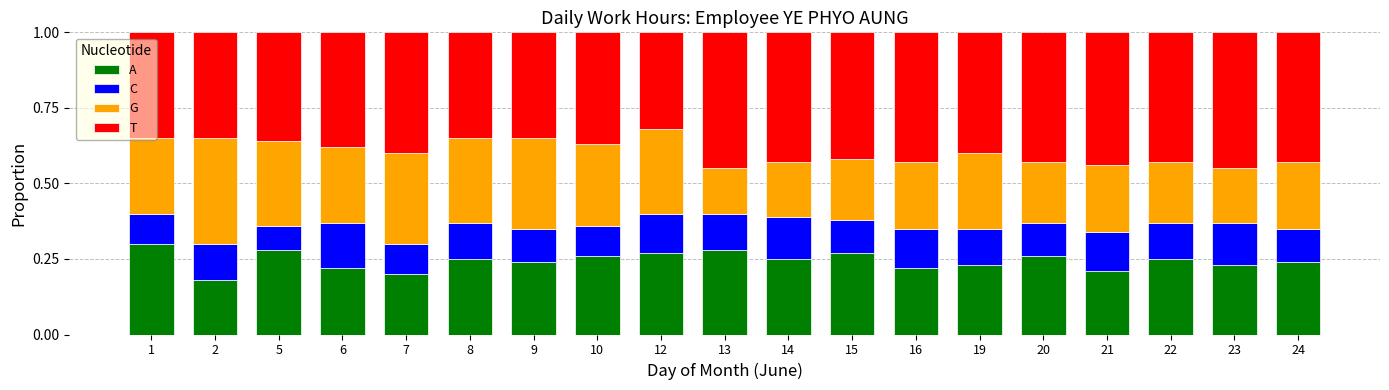

What is the total value across all series at 16?

1.0